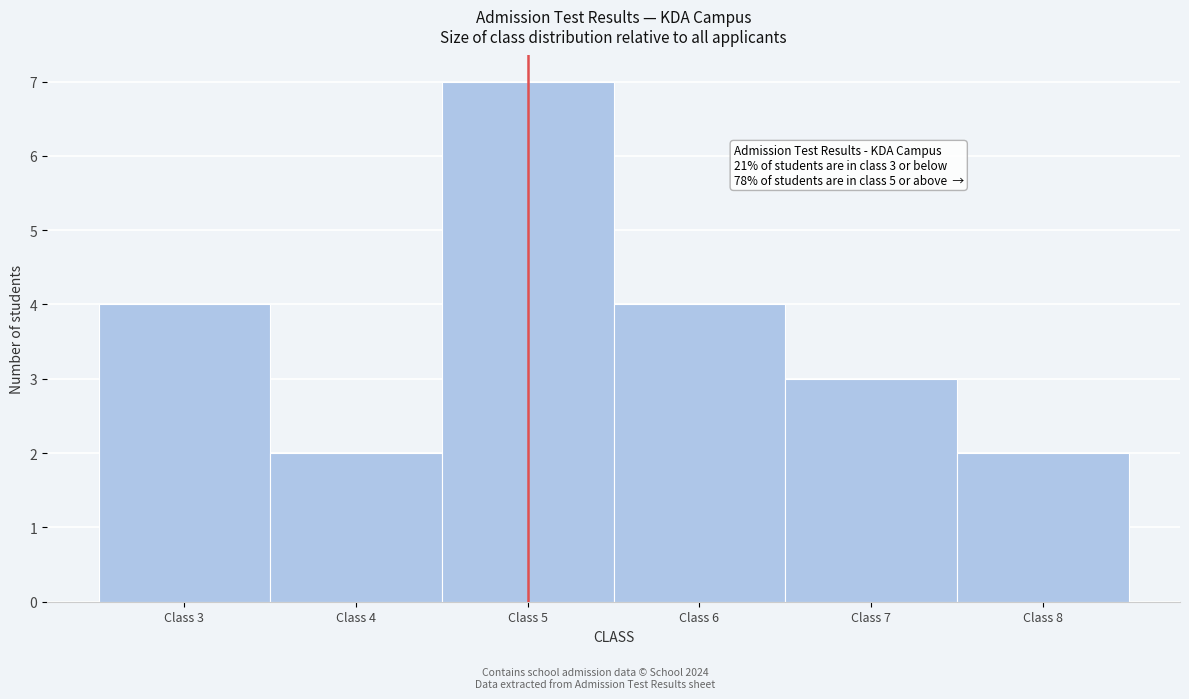

Over which range of the x-axis is the bar tallest?

4.5 to 5.5